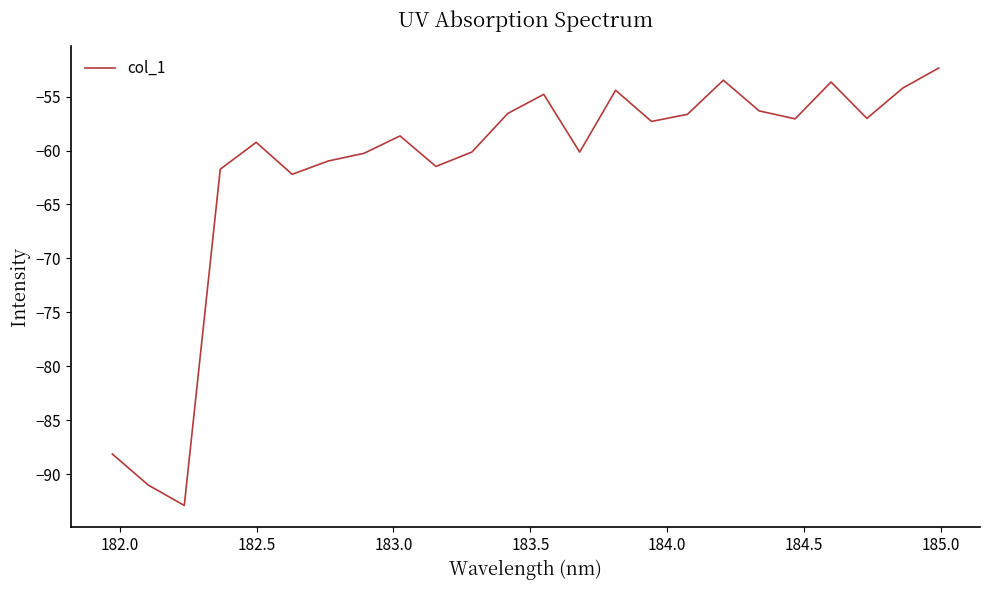

What is the smallest value displayed?

-92.9